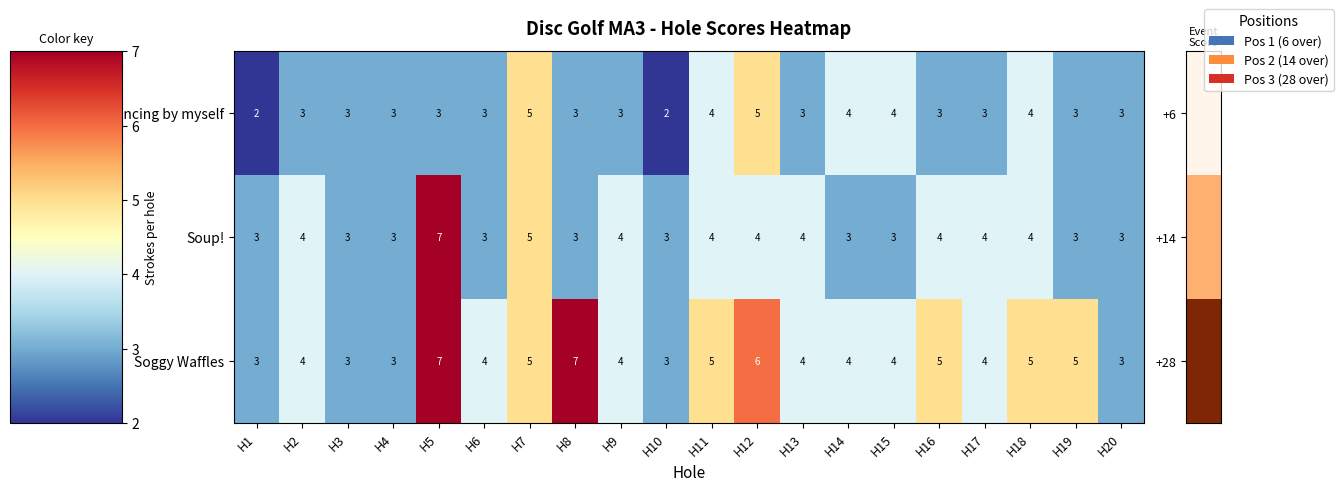

Count the number of data series in this chart.

3